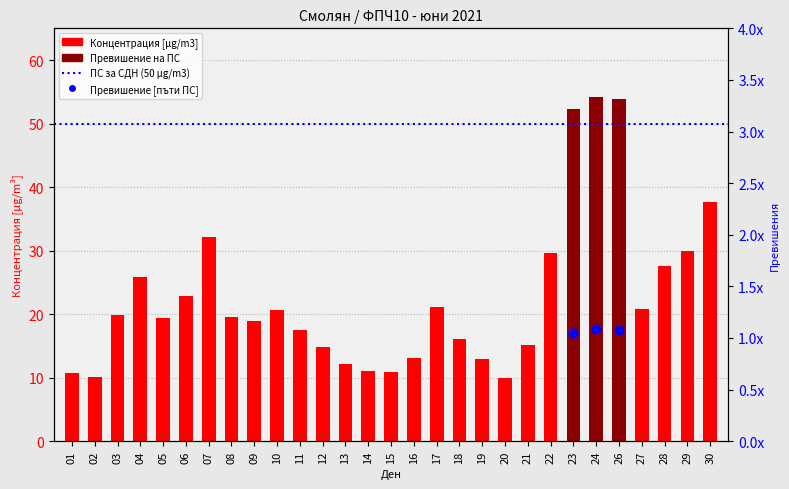

Approximately how many times larger is the value at 12 compared to 13?

1.2